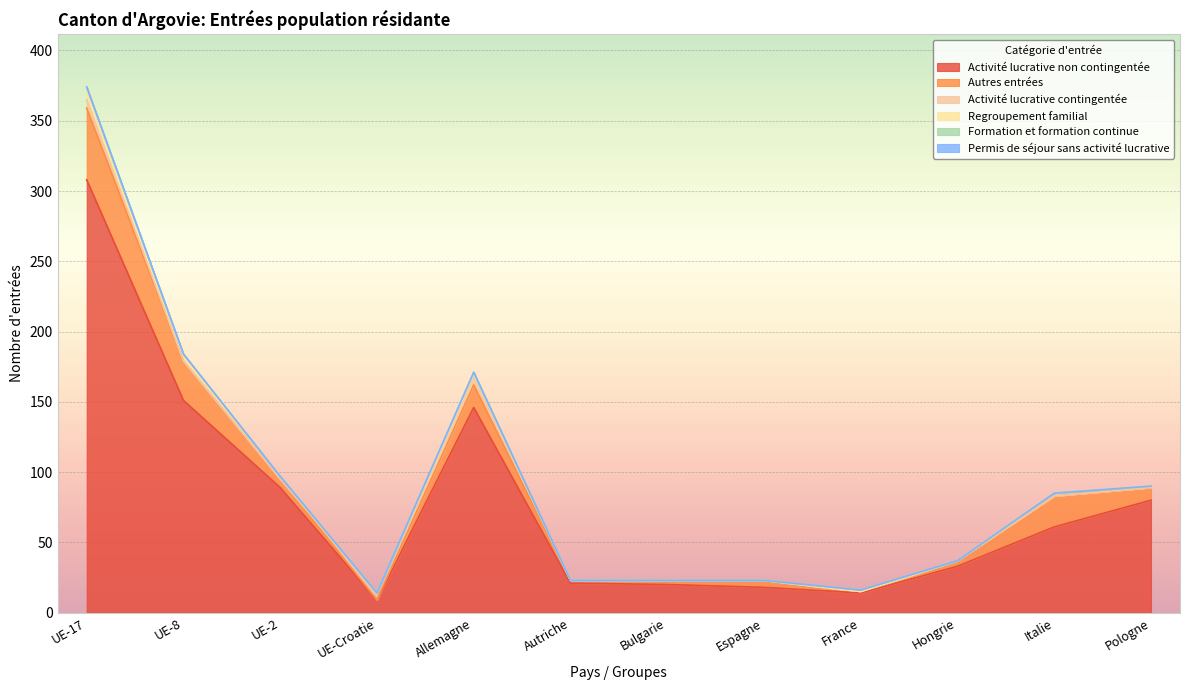

Which series changed the most between Hongrie and Italie?

Activité lucrative non contingentée